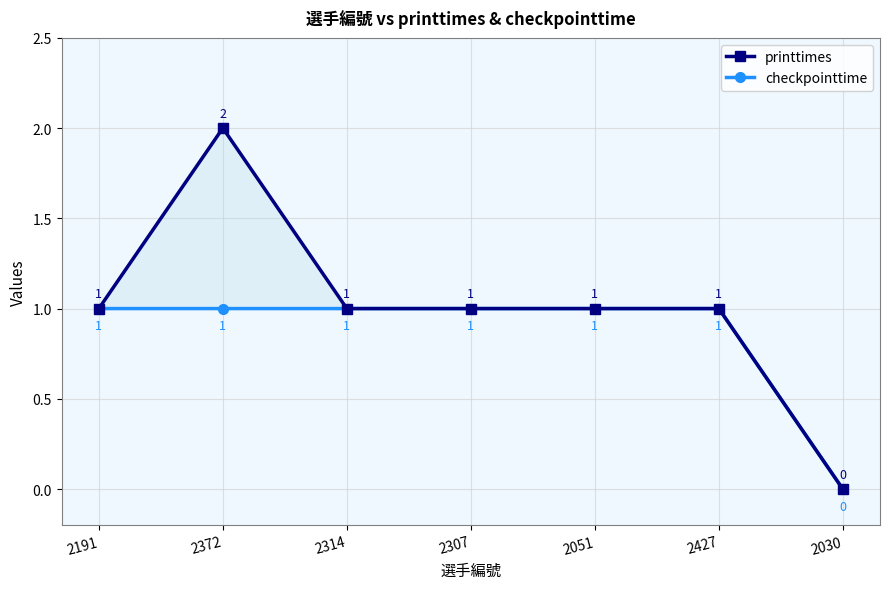

What is the sum of all checkpointtime values?

6